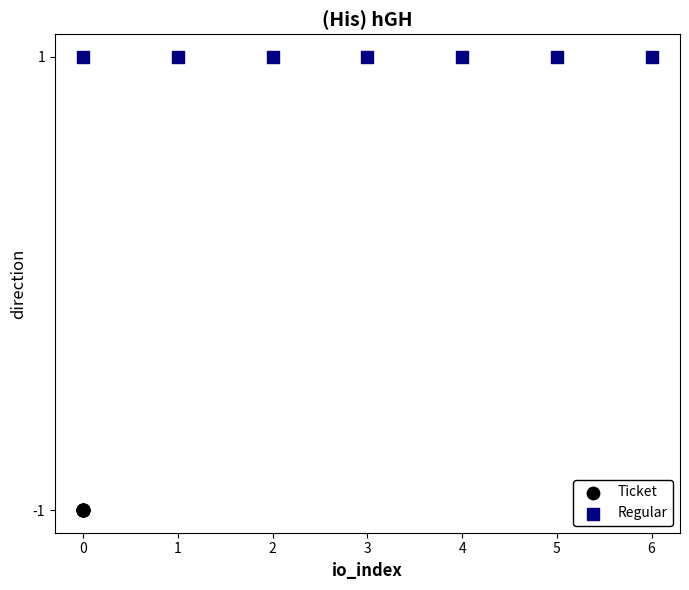

Which series contains the lowest Y value?

Ticket